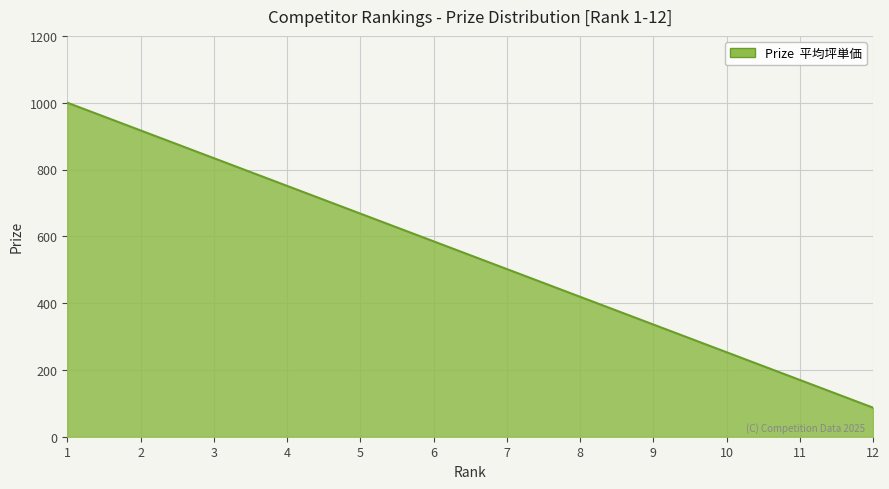

What is the change in value from 3 to 5?

-166